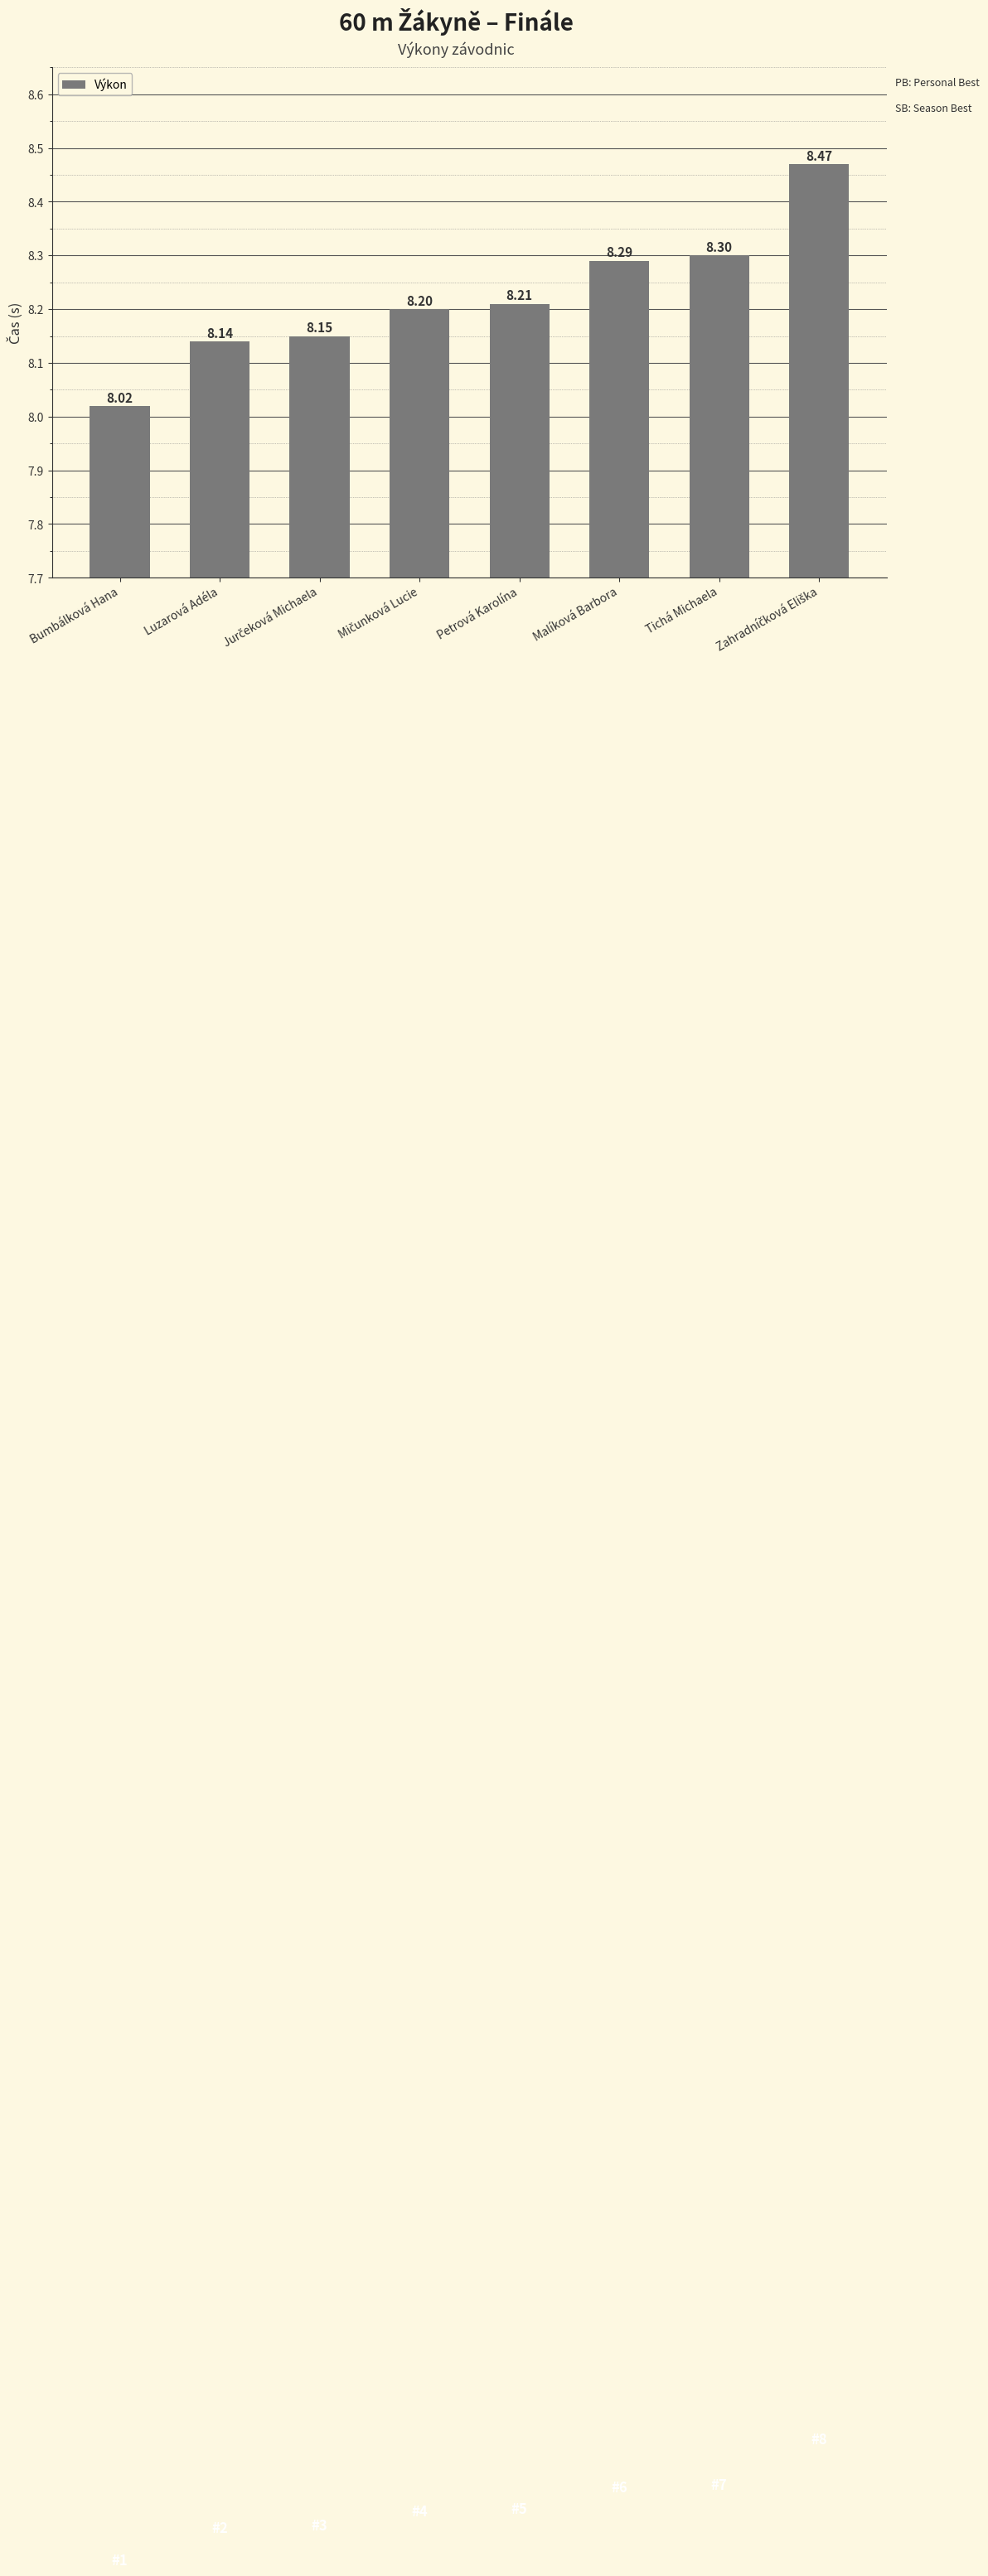

Which has a higher value, Luzarová Adéla or Petrová Karolína?

Petrová Karolína